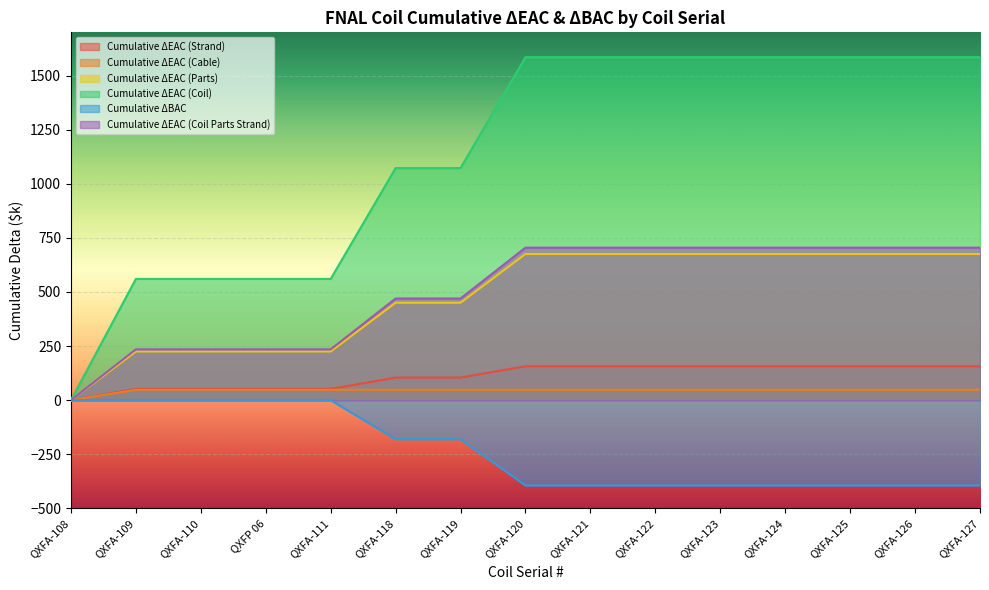

What is the spread (max minus min) of values at QXFA-125?

1979.1